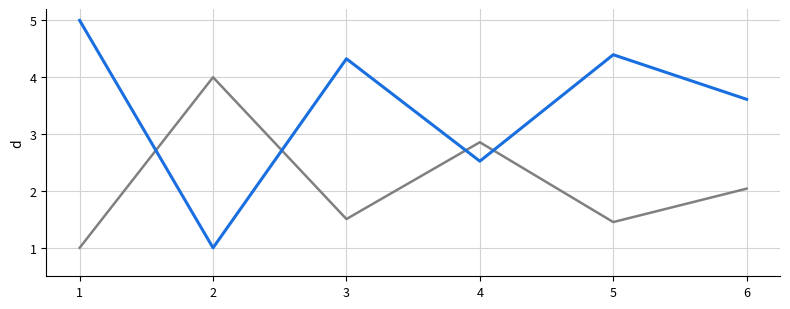

What is the greatest value displayed?

5.0